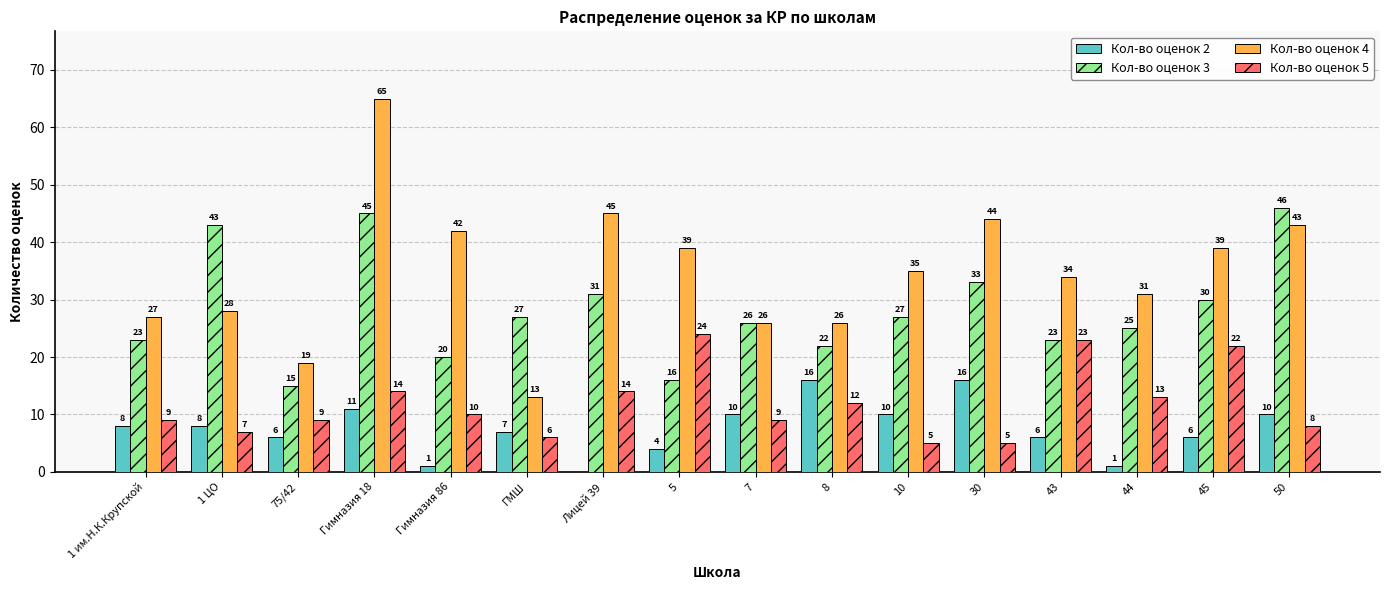

Reading left to right, extract all data points from this chart.

Кол-во оценок 2: 1 им.Н.К.Крупской=8	1 ЦО=8	75/42=6	Гимназия 18=11	Гимназия 86=1	ГМШ=7	Лицей 39=0	5=4	7=10	8=16	10=10	30=16	43=6	44=1	45=6	50=10
Кол-во оценок 3: 1 им.Н.К.Крупской=23	1 ЦО=43	75/42=15	Гимназия 18=45	Гимназия 86=20	ГМШ=27	Лицей 39=31	5=16	7=26	8=22	10=27	30=33	43=23	44=25	45=30	50=46
Кол-во оценок 4: 1 им.Н.К.Крупской=27	1 ЦО=28	75/42=19	Гимназия 18=65	Гимназия 86=42	ГМШ=13	Лицей 39=45	5=39	7=26	8=26	10=35	30=44	43=34	44=31	45=39	50=43
Кол-во оценок 5: 1 им.Н.К.Крупской=9	1 ЦО=7	75/42=9	Гимназия 18=14	Гимназия 86=10	ГМШ=6	Лицей 39=14	5=24	7=9	8=12	10=5	30=5	43=23	44=13	45=22	50=8